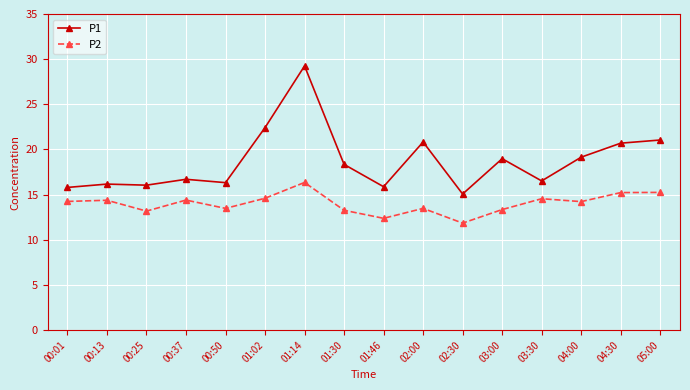

List the series in order of their overall mean, highest first.

P1, P2